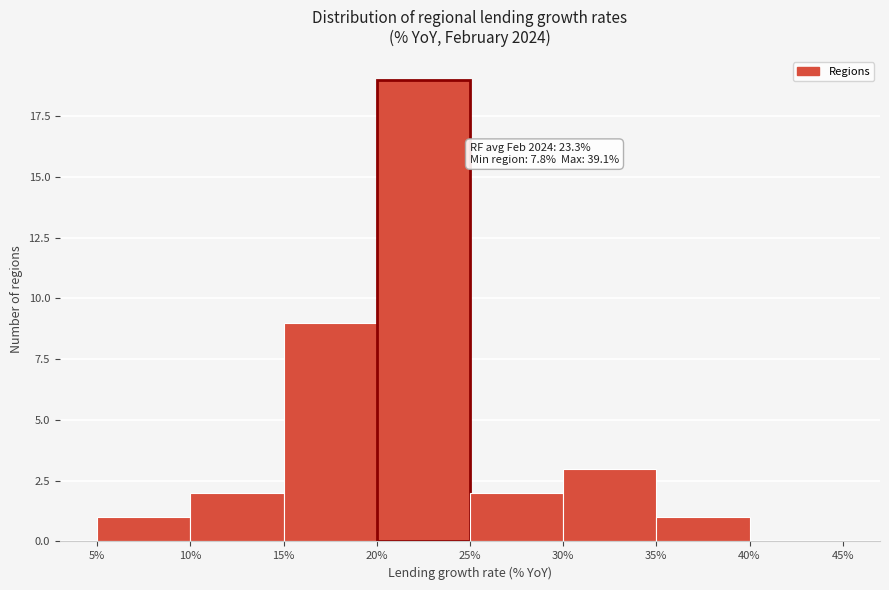

Which range on the x-axis has the tallest bar?

20% to 25%